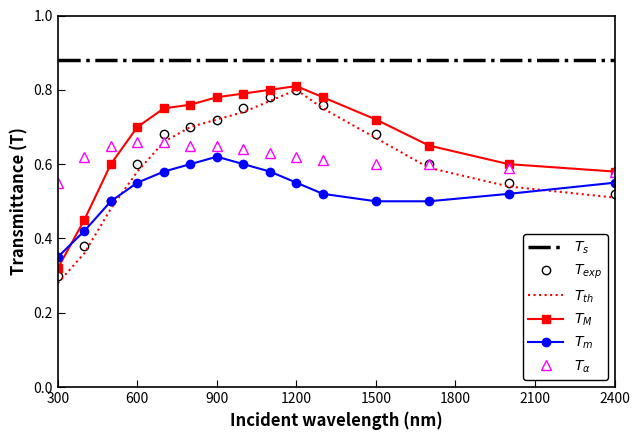

How many lines are shown in the chart?

6